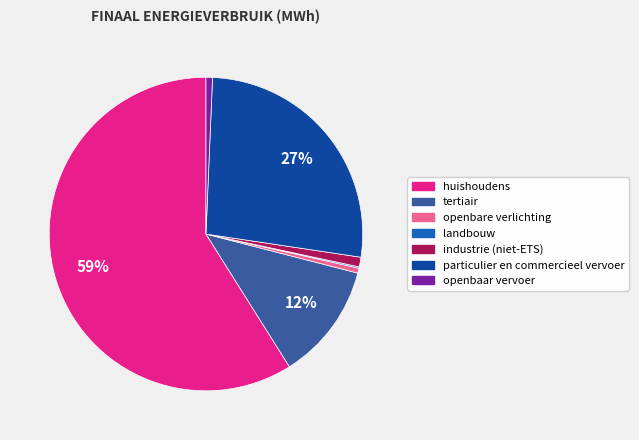

Is there any slice that represents more than half of the pie?

Yes